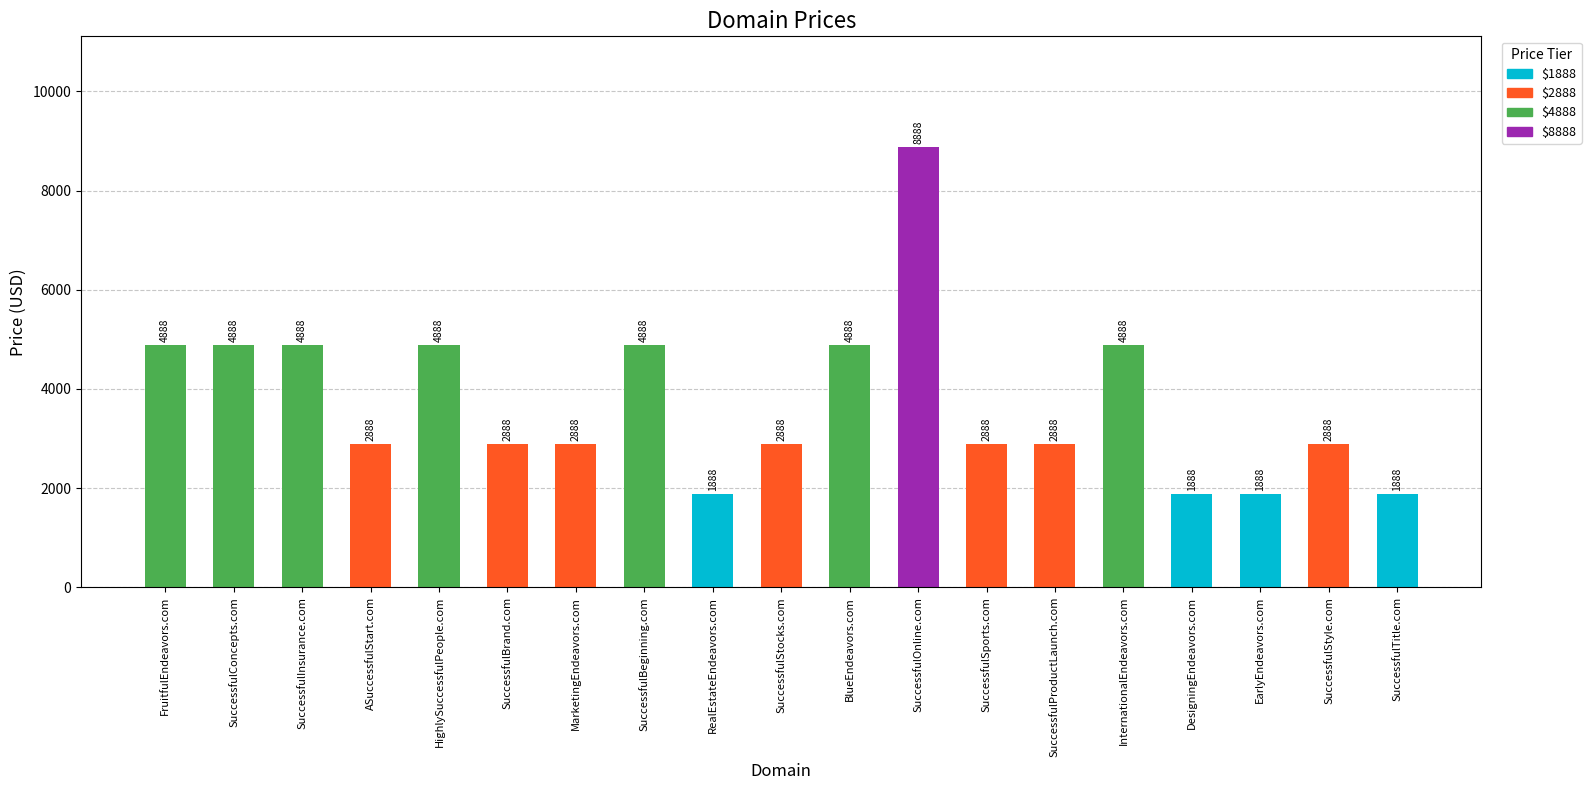

At which label does the data first exceed 2888?

FruitfulEndeavors.com